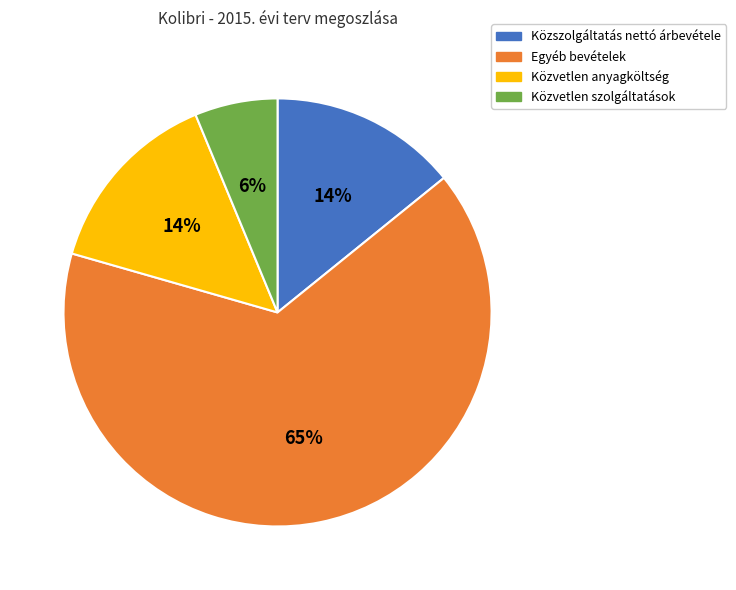

Does any single category account for the majority?

Yes